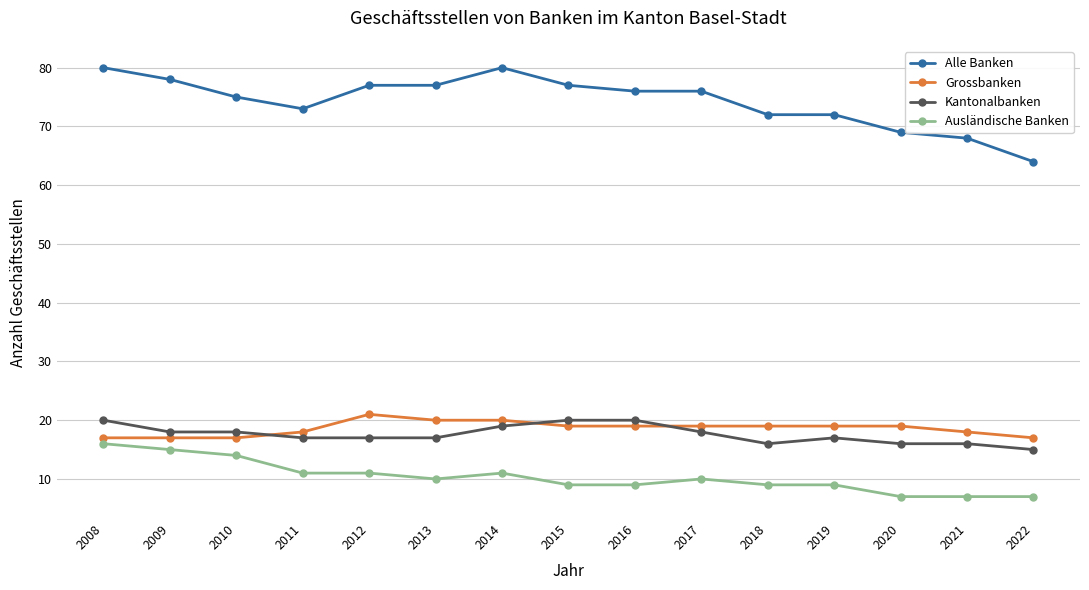

Does the chart display data point markers on the line(s)?

Yes